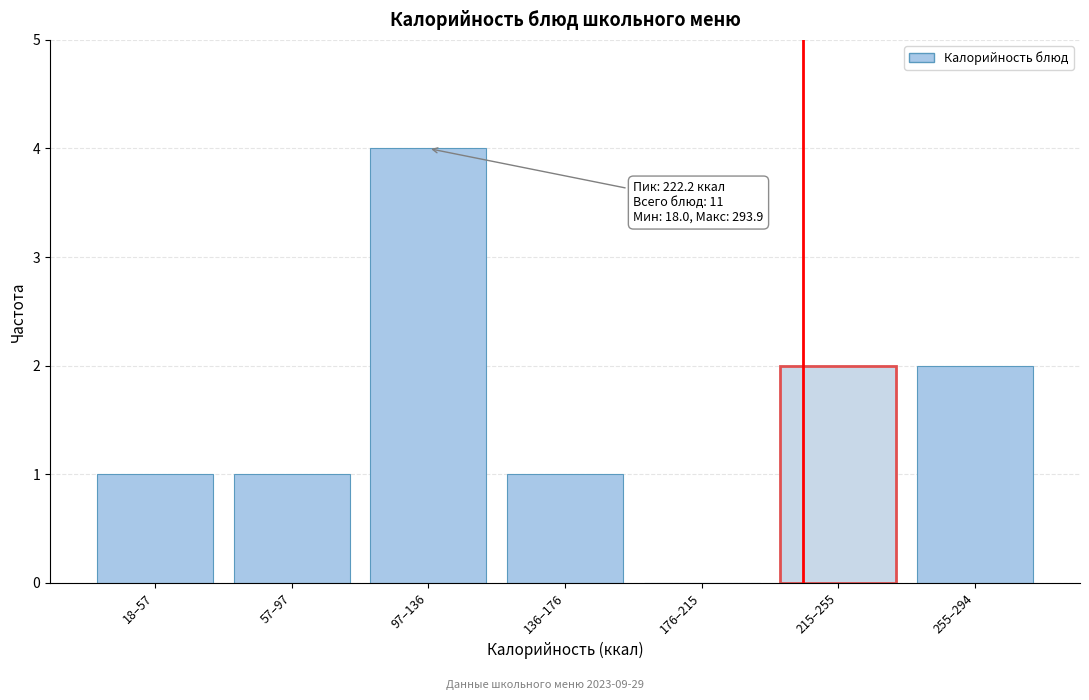

Reading left to right, transcribe all the data shown in this chart.

18–57=1	57–97=1	97–136=4	136–176=1	176–215=0	215–255=2	255–294=2